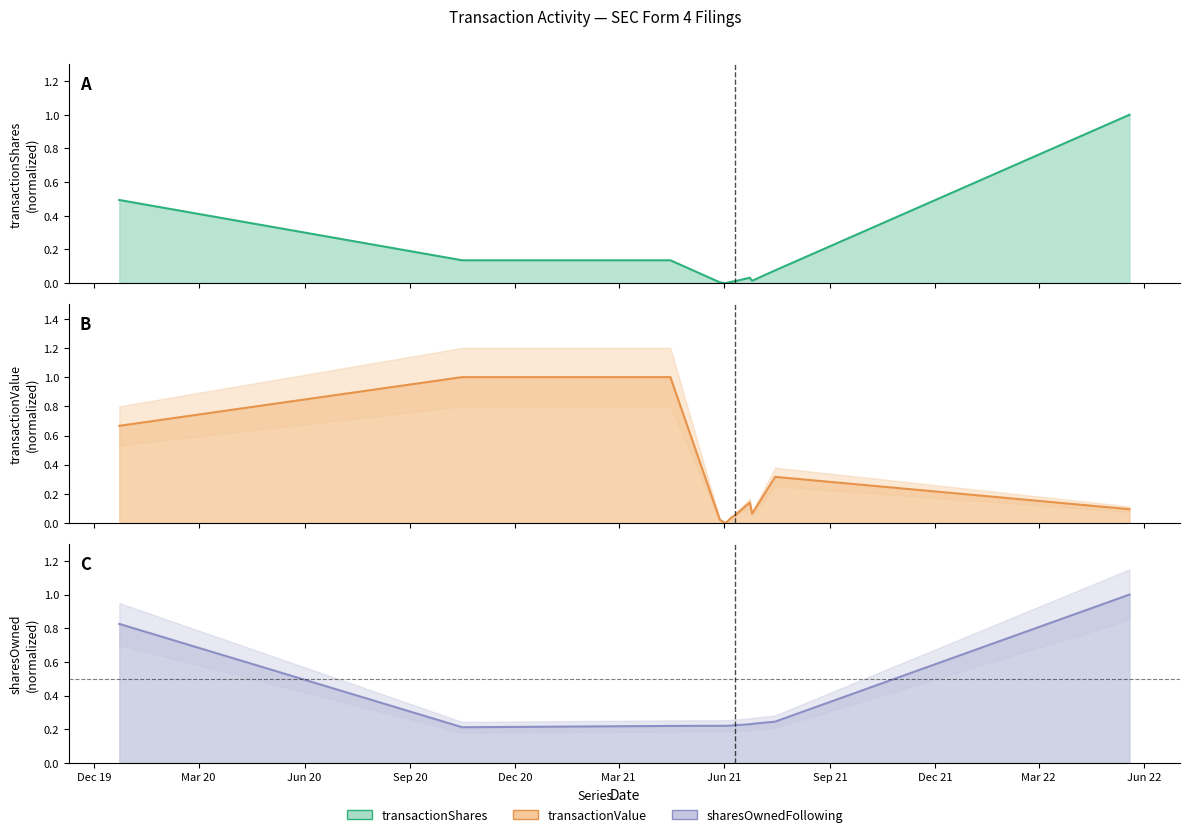

The value of sharesOwnedFollowingTransaction at 2021-06-02 is 0.3. True or false?

False